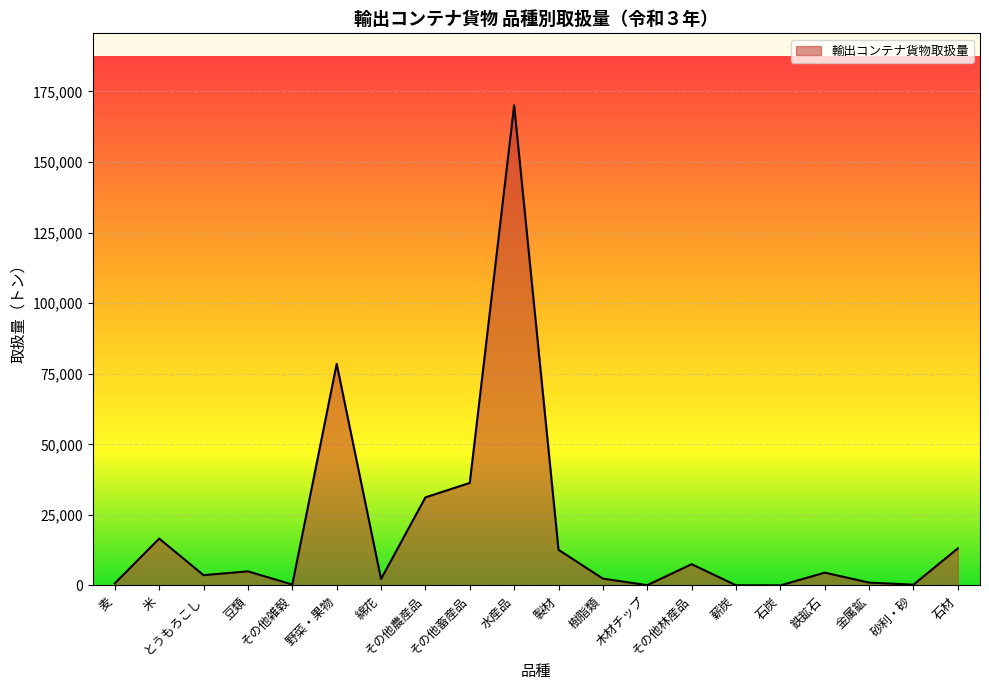

Where is the first local maximum?

米